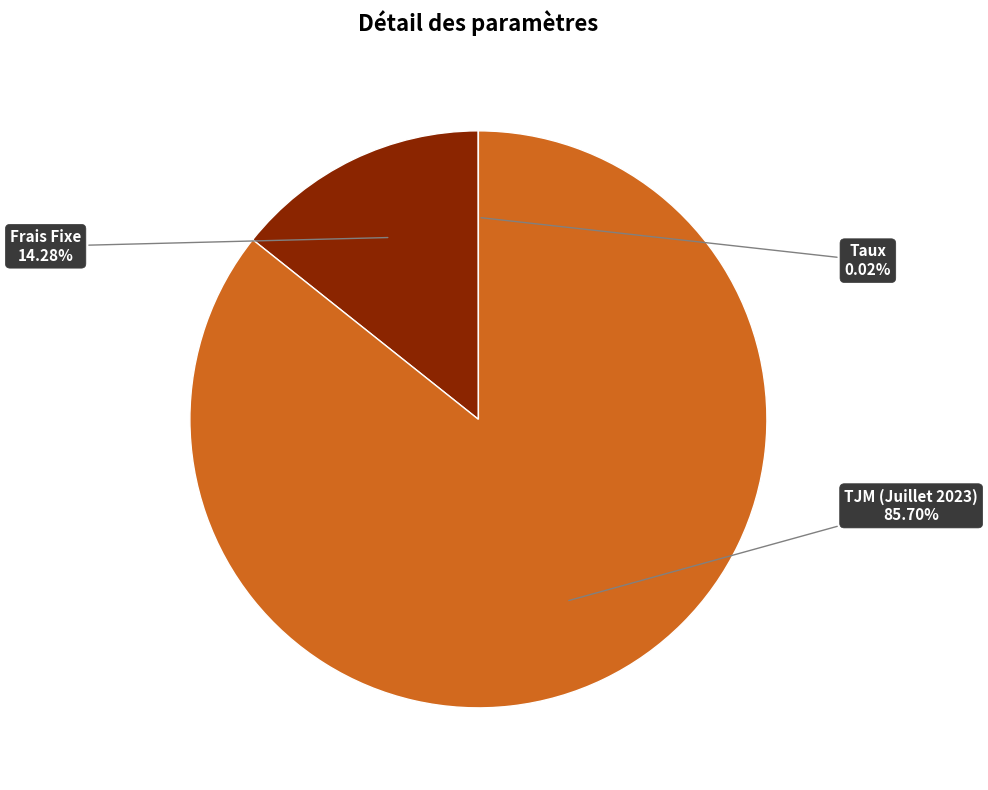

Is there any slice that represents more than half of the pie?

Yes